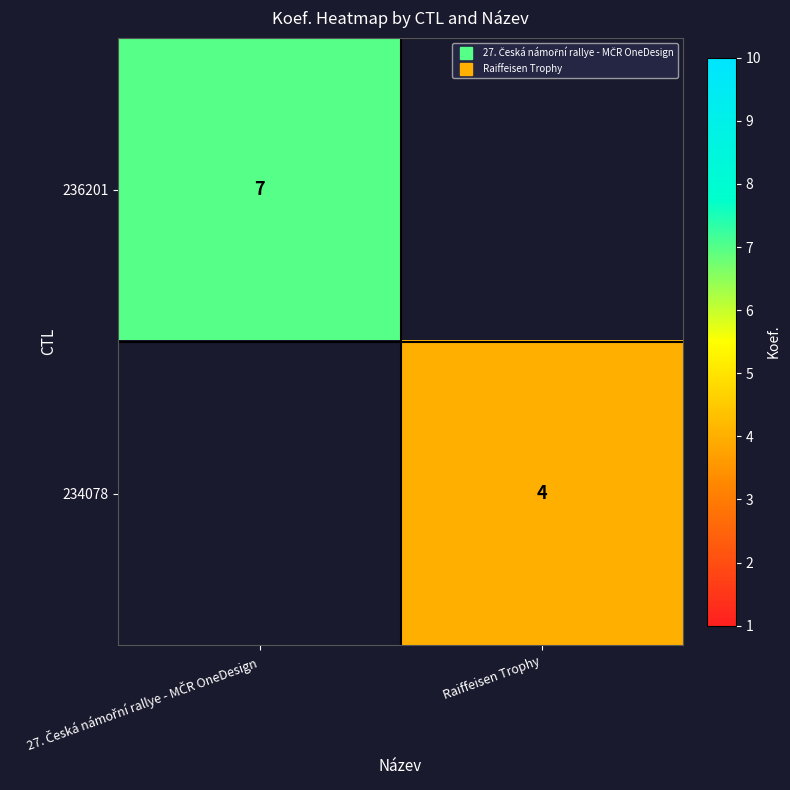

How many data points does each series have?

2